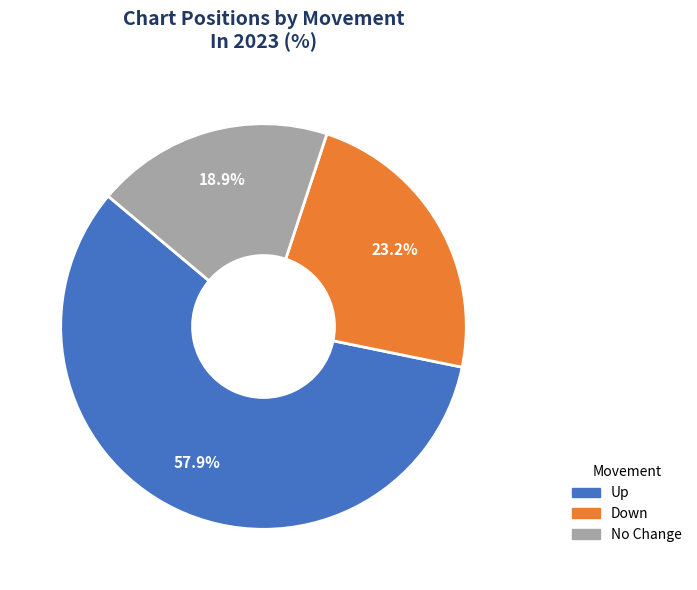

How many segments does this pie chart have?

3